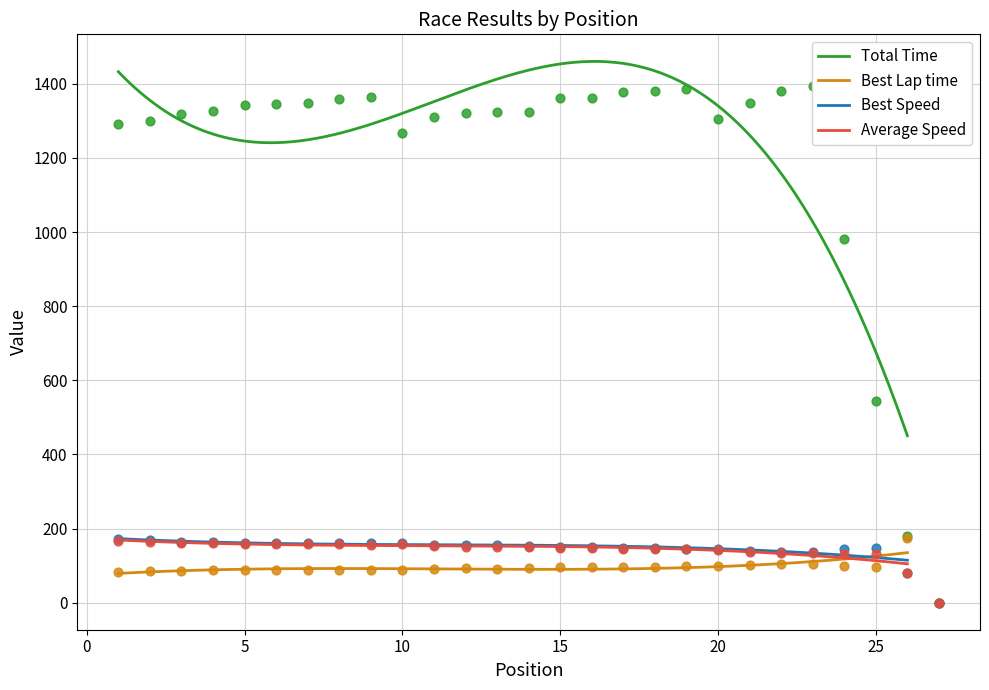

At which category is the sum across all series the highest?

19